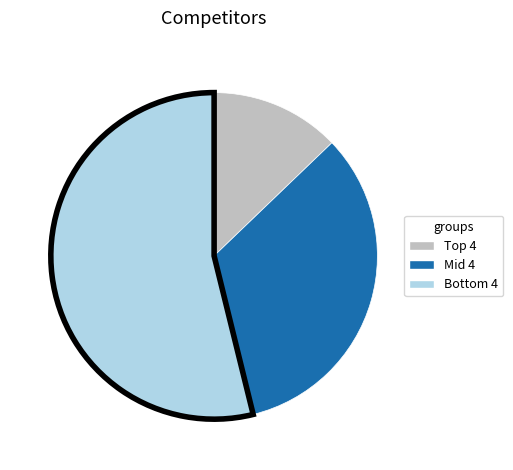

Is there a majority slice in this chart?

Yes